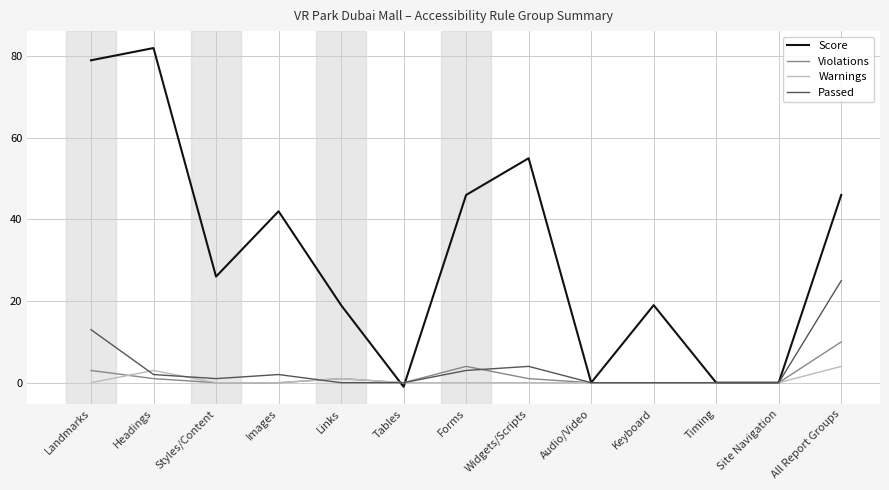

What is the difference between the second highest and minimum values in the Violations series?

4